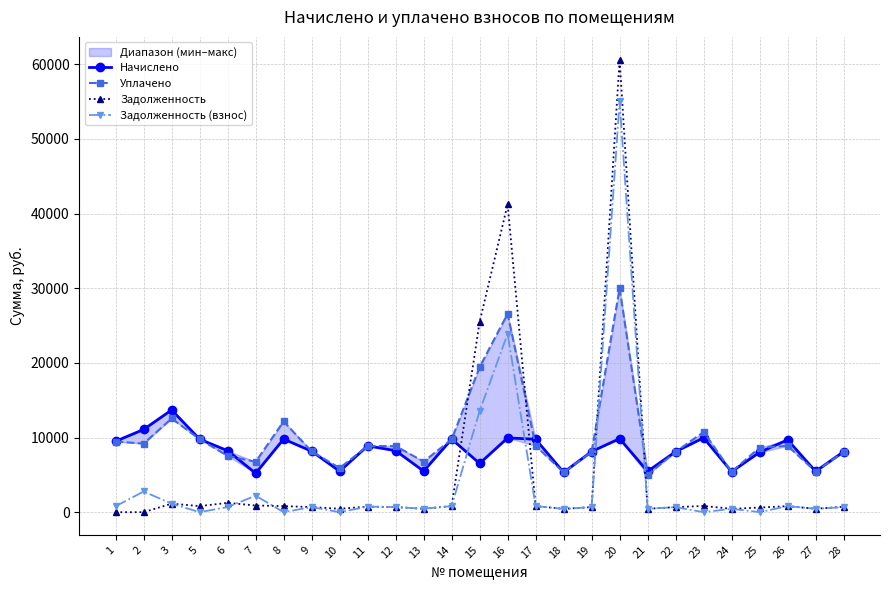

At which label does Уплачено reach its minimum?

21